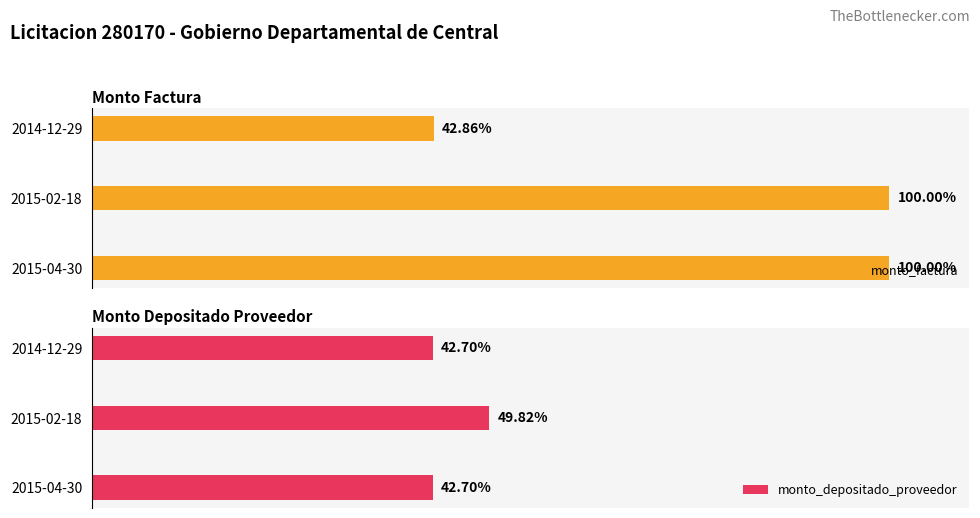

Count the number of data series in this chart.

2